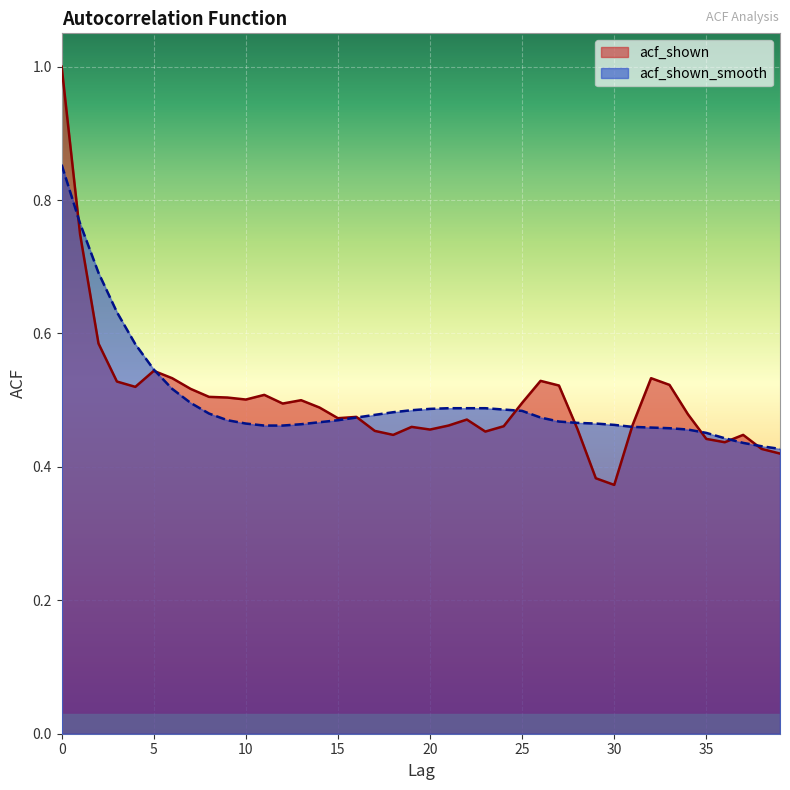

Is it true that acf_shown equals 0.5 at 19?

True